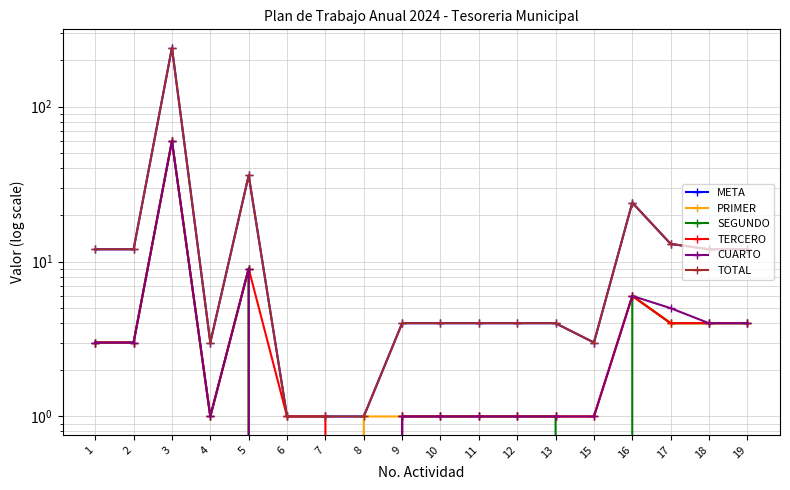

True or false: TERCERO and TOTAL cross at least once.

False